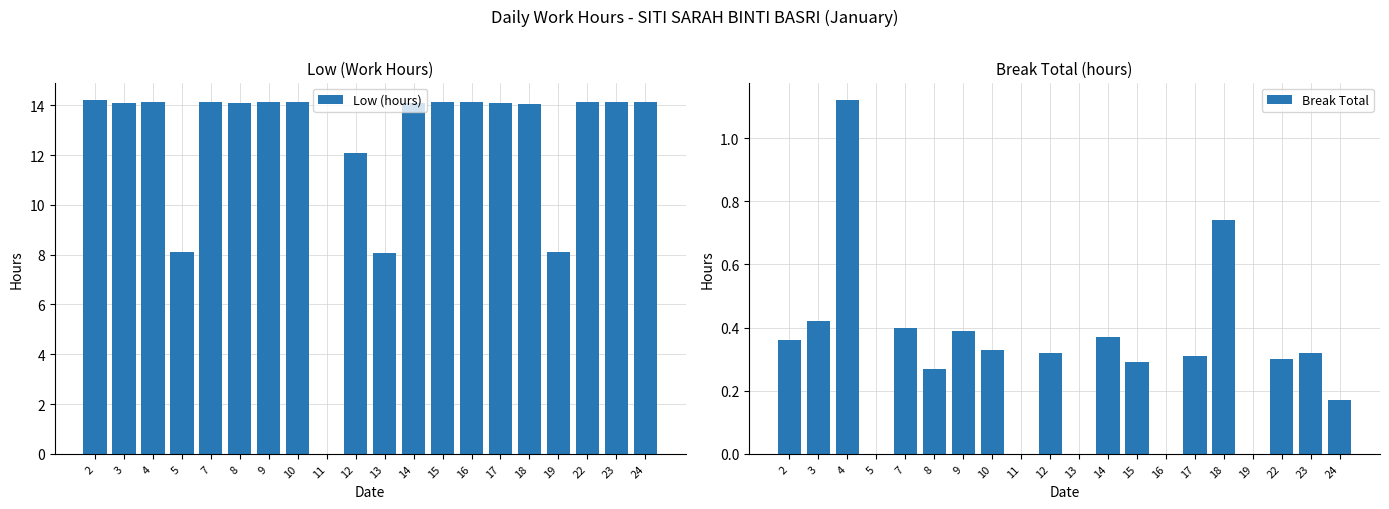

The Low (hours) series shows 8.1 at 13. True or false?

True